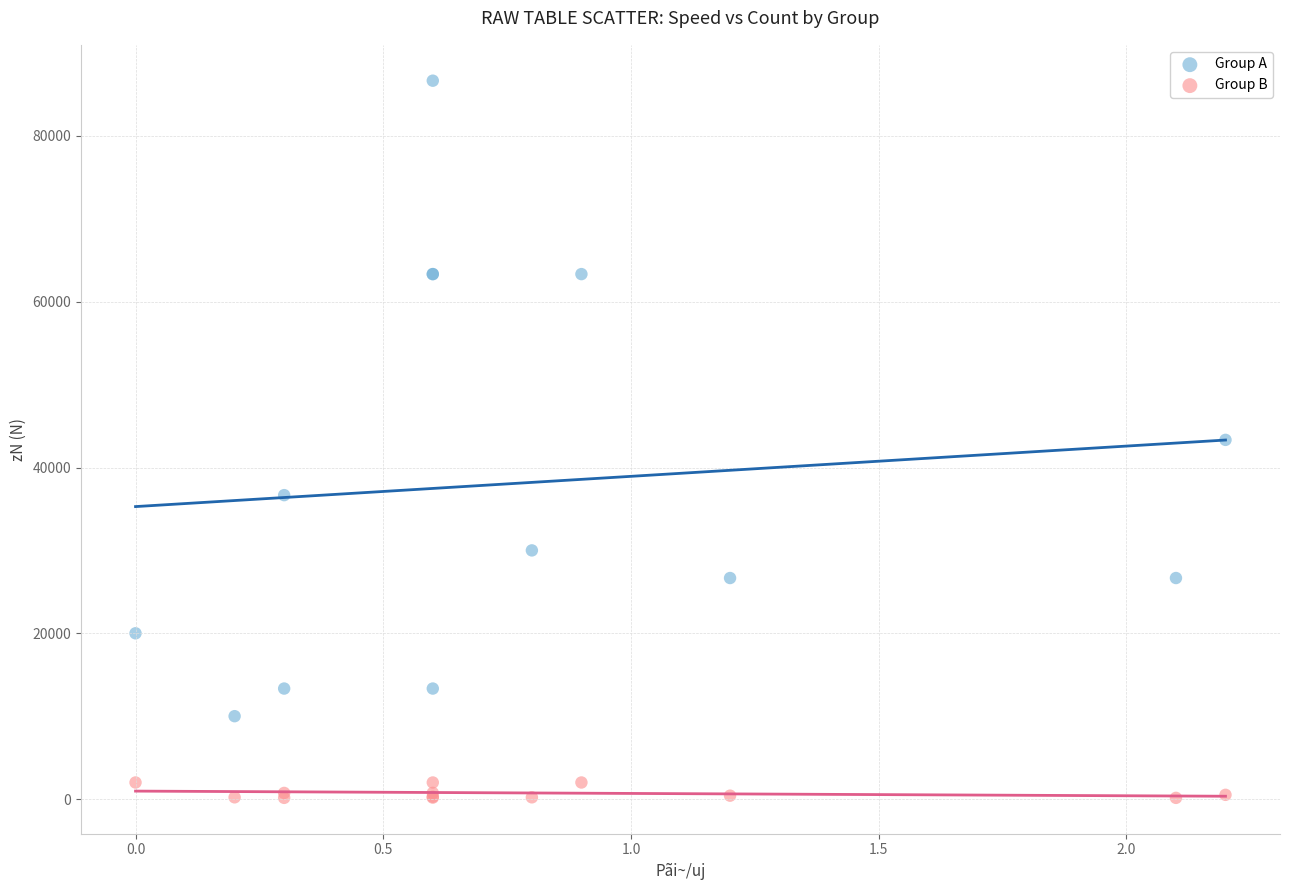

Which series has the largest Y range (max minus min)?

Group A